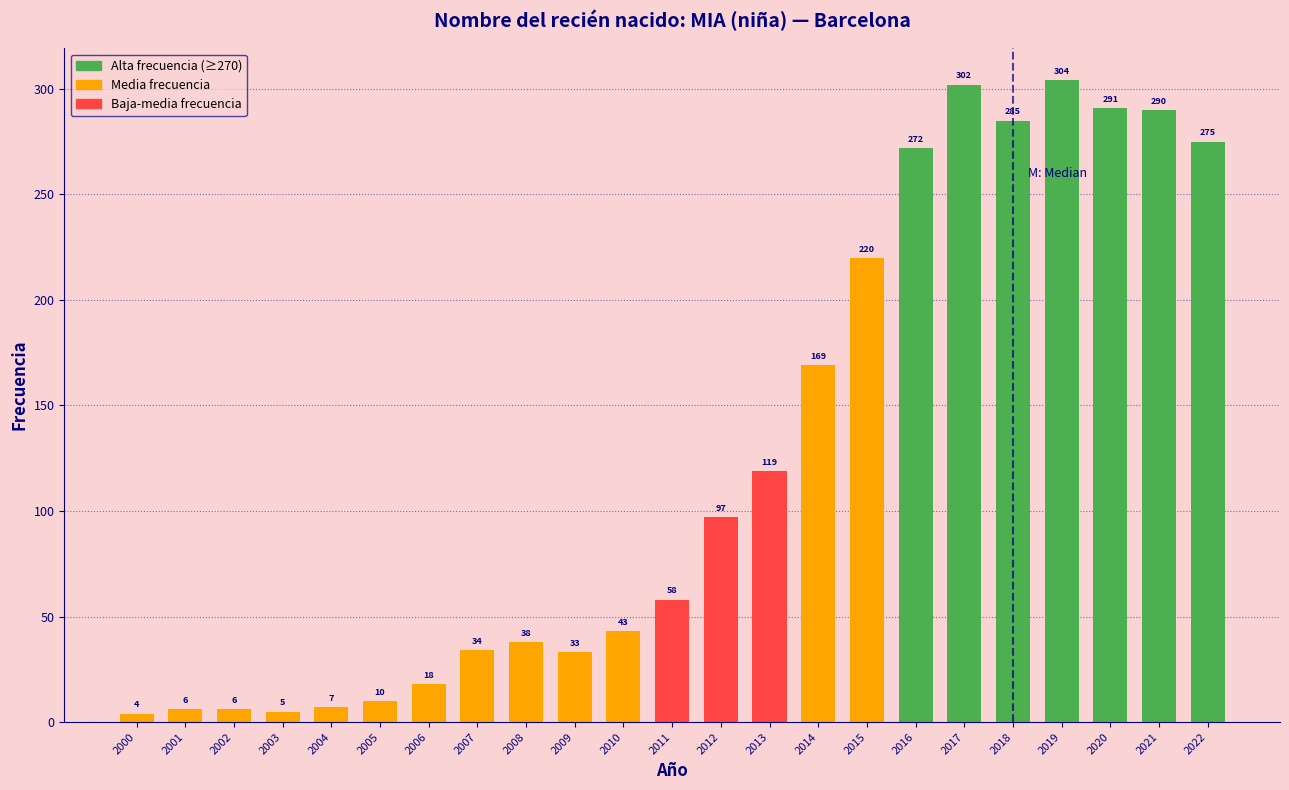

Reading left to right, what are all the values shown in this chart?

4	6	6	5	7	10	18	34	38	33	43	58	97	119	169	220	272	302	285	304	291	290	275